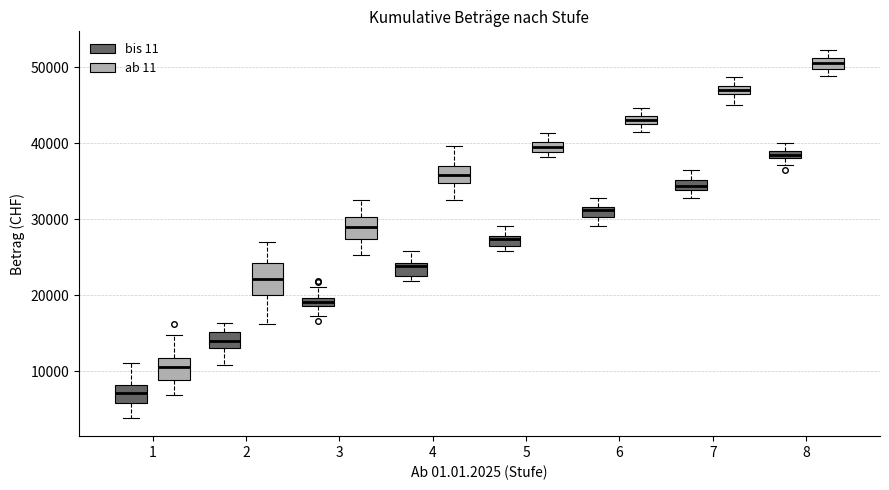

Which box has the lowest median line?

1 (bis 11)